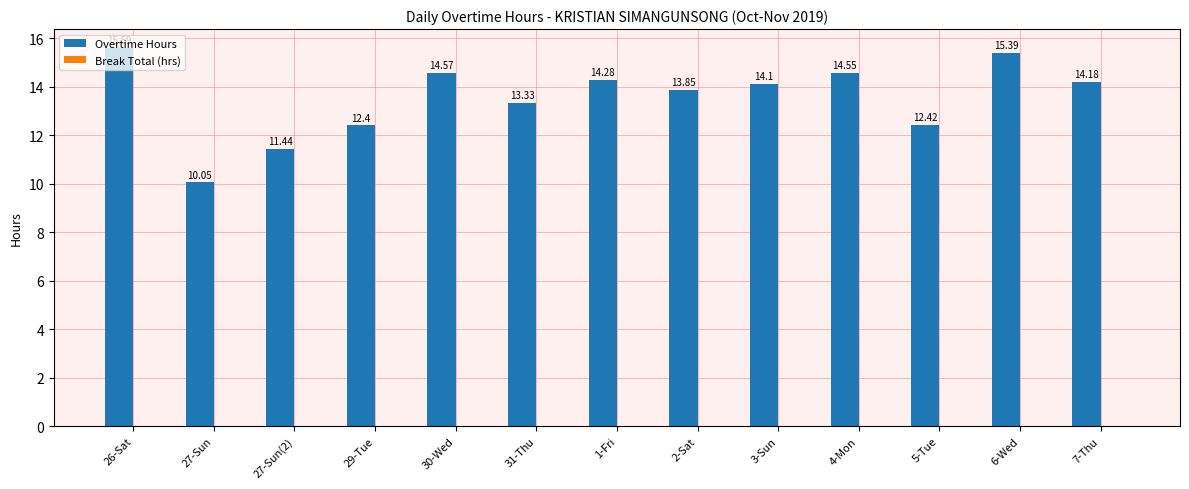

How many bars are there in total?

13